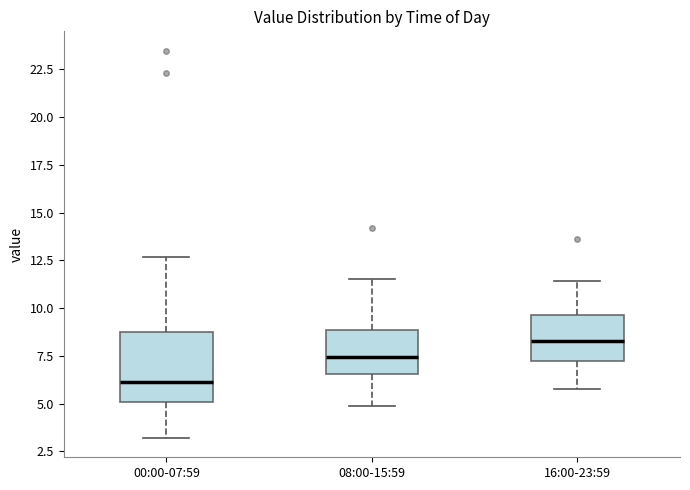

Which box's median line is the lowest?

00:00-07:59